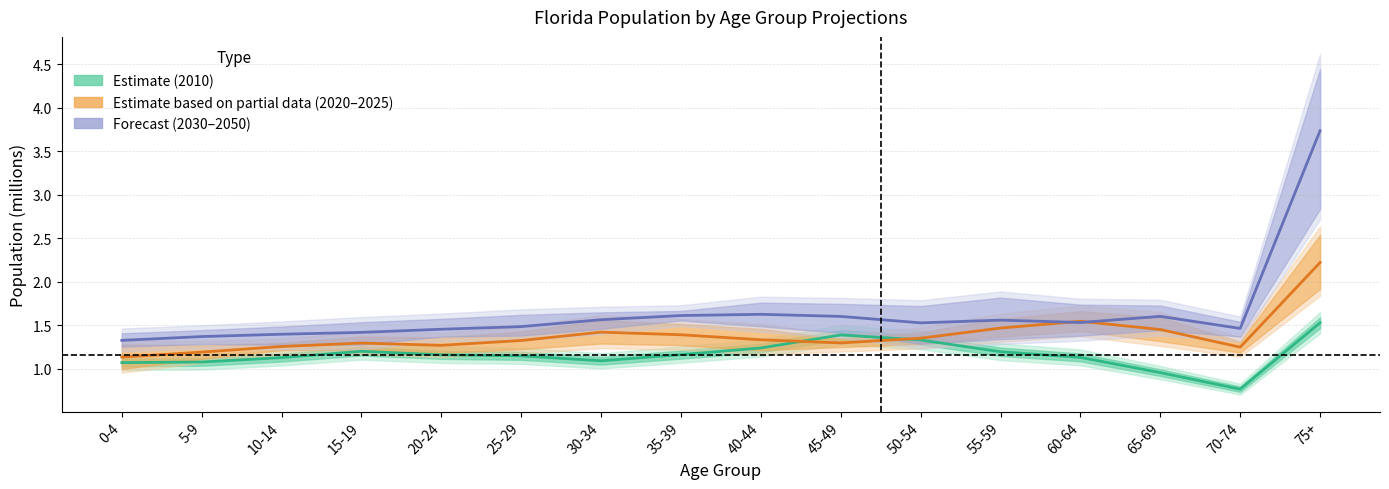

True or false: 2030–2050 (Forecast) has a value of 2.2 at 65-69.

False